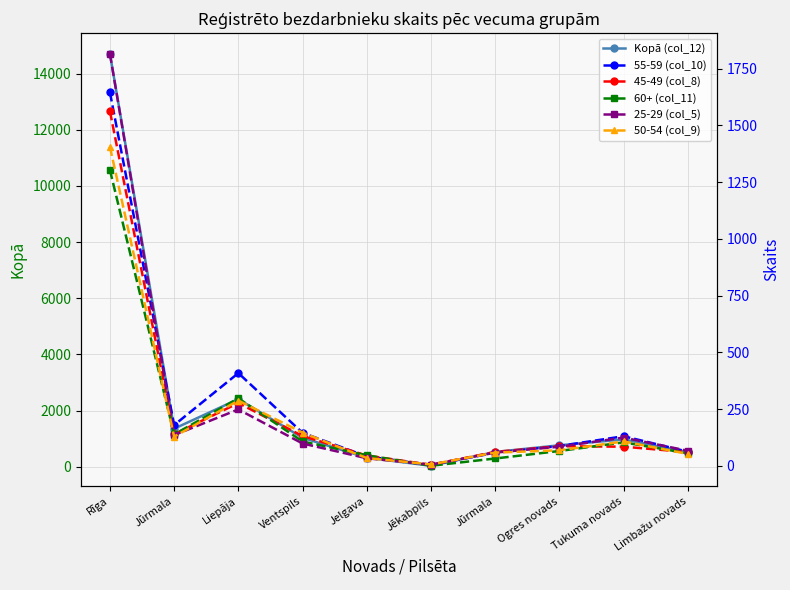

Is it true that 60+ (col_11) equals 108 at Ventspils?

True